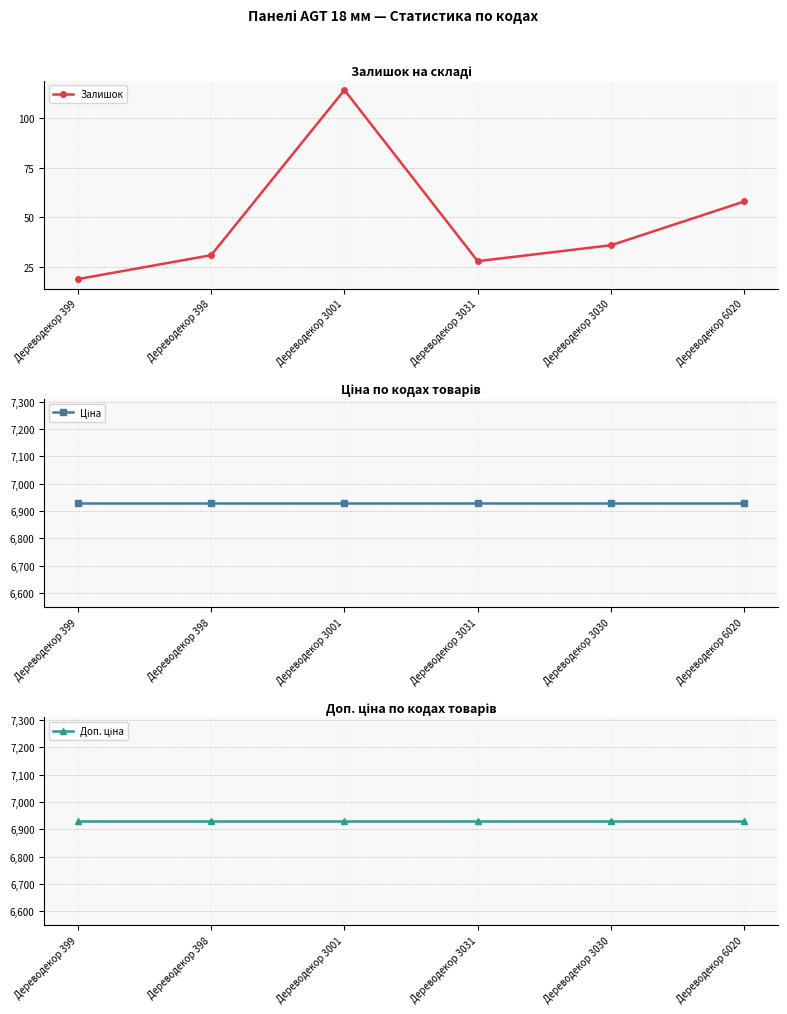

What are all the series names shown in the legend?

Залишок, Ціна, Доп. ціна